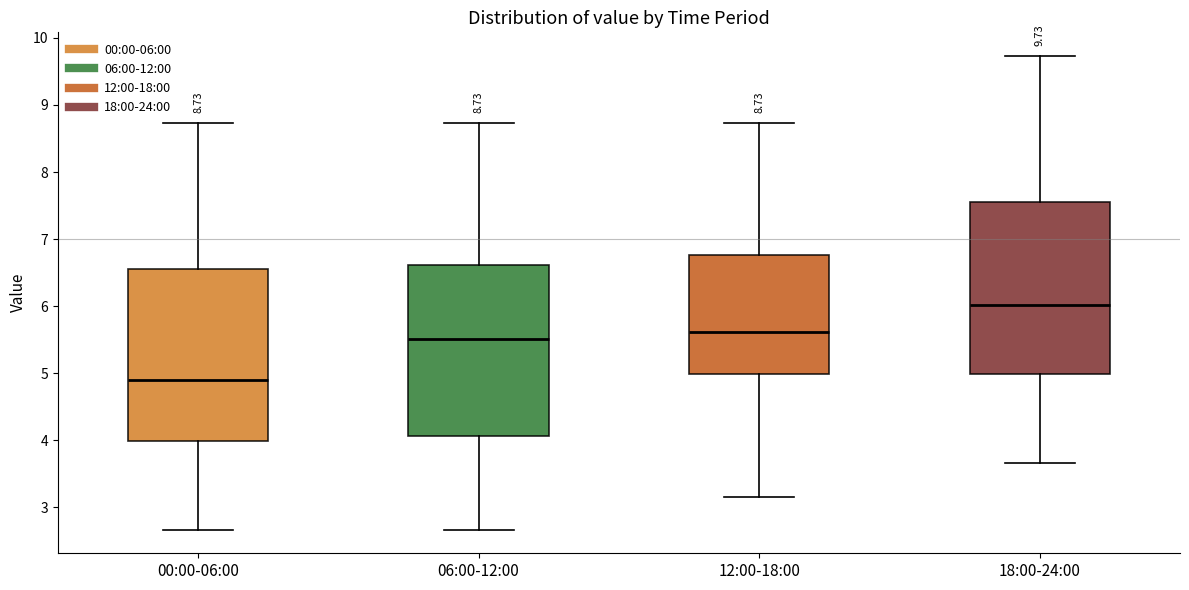

Which box has the highest median line?

18:00-24:00